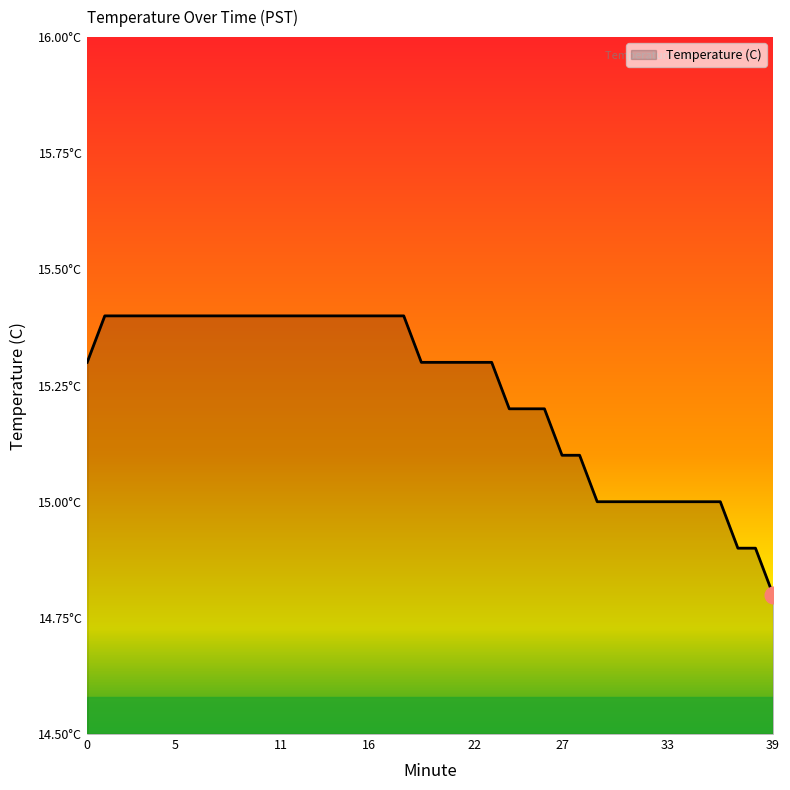

Does the chart display data point markers on the line(s)?

No